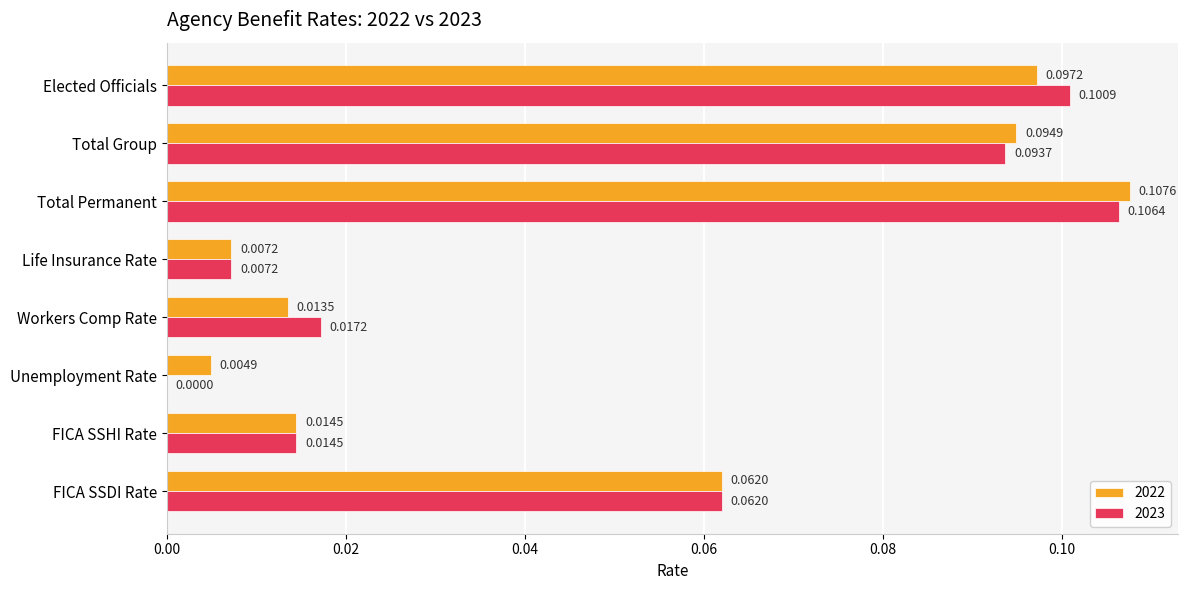

True or false: 2023 has a value of 0.0 at Unemployment Rate.

True